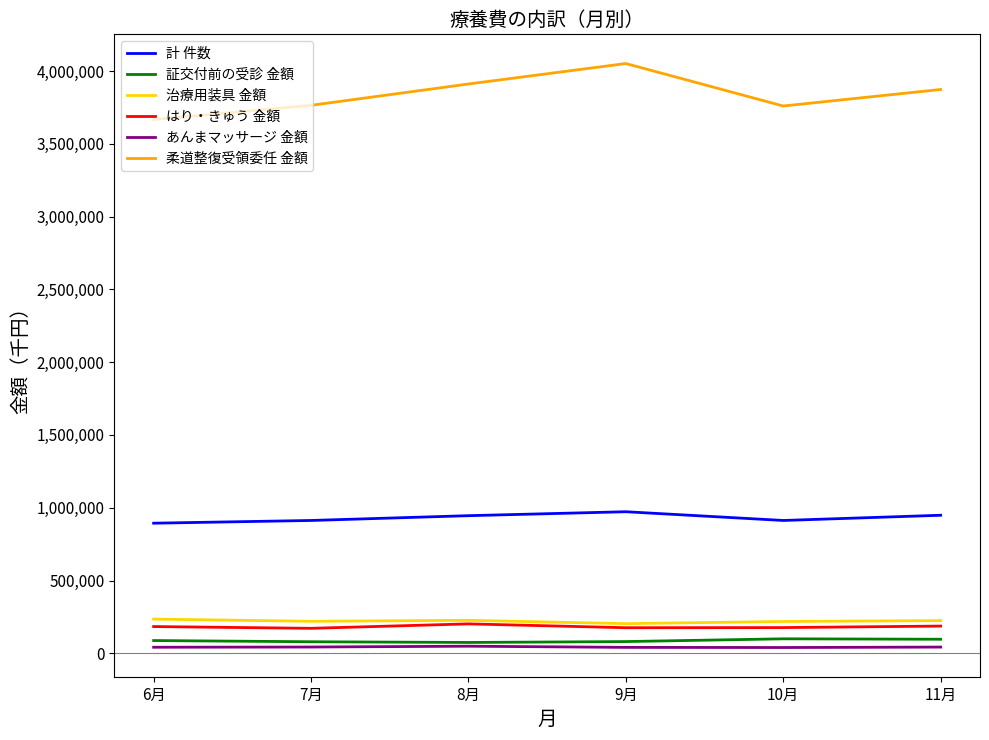

At how many categories does at least one series exceed 579543?

6